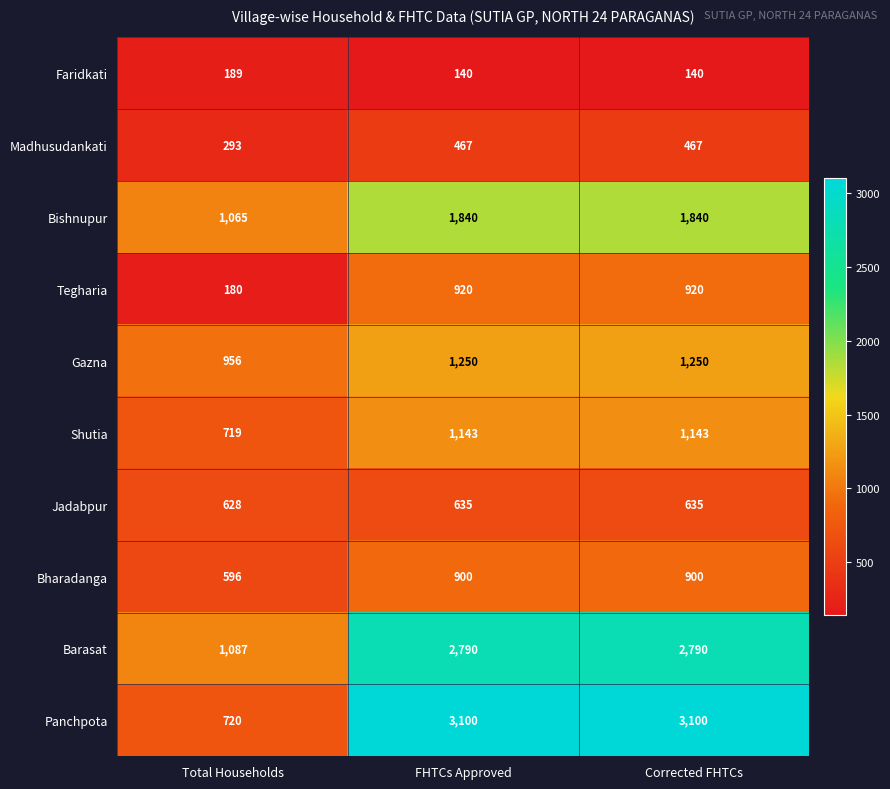

At which label is Barasat closest to 1938?

Total Households